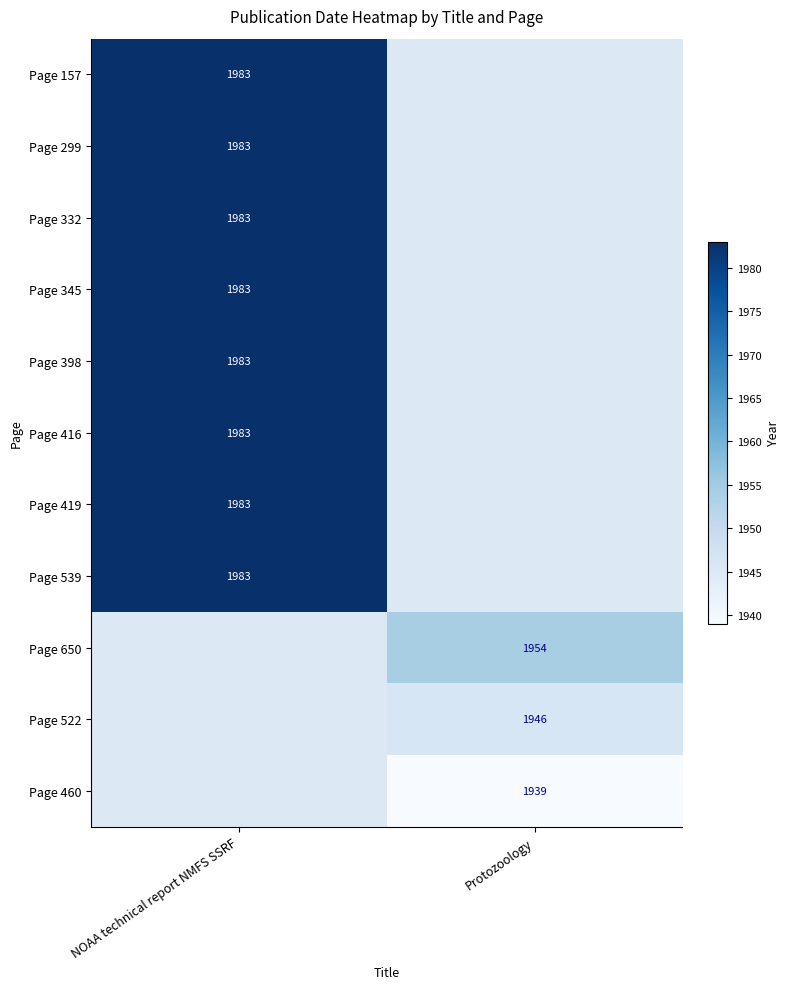

Is it true that Page 539 equals 1983 at NOAA technical report NMFS SSRF?

True